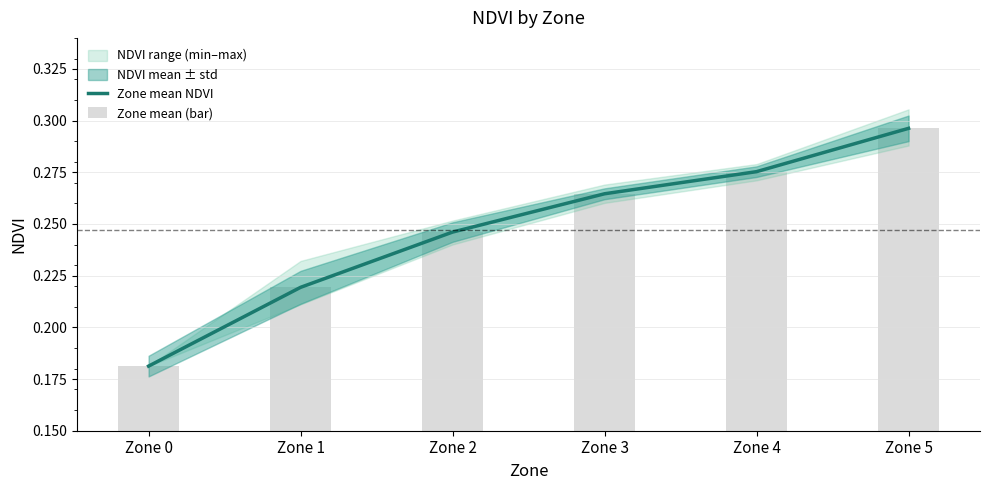

How many data points does each series have?

6